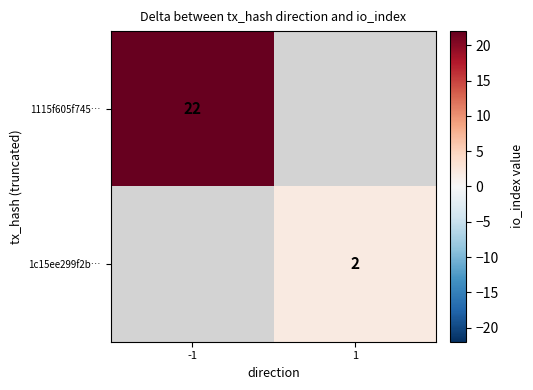

The value of 1c15ee299f2b… at 1 is 1. True or false?

False